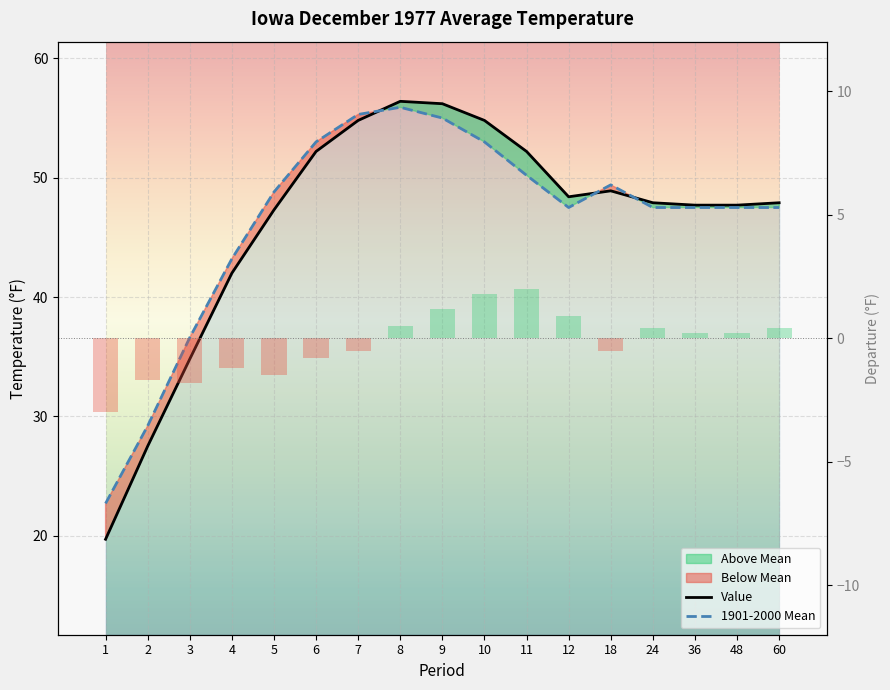

Where is Value nearest to the value 38?

3